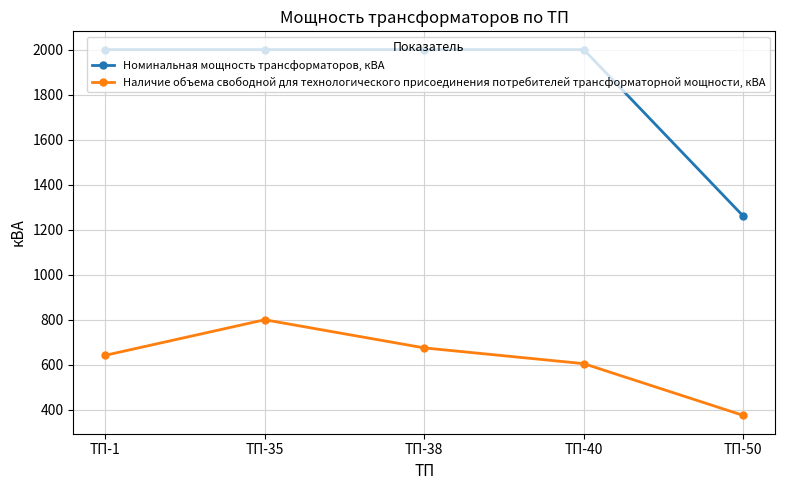

What is the value of the Наличие объема свободной для технологического присоединения потребителей трансформаторной мощности, кВА point at the 3rd from the left?

675